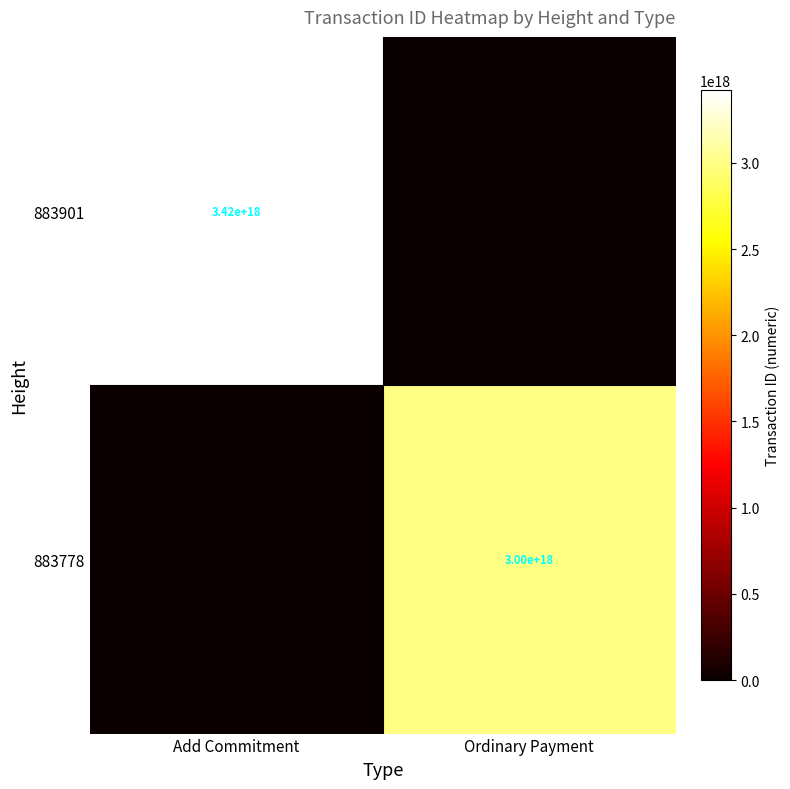

True or false: 883778 has a value of 5399606662686355456 at Ordinary Payment.

False